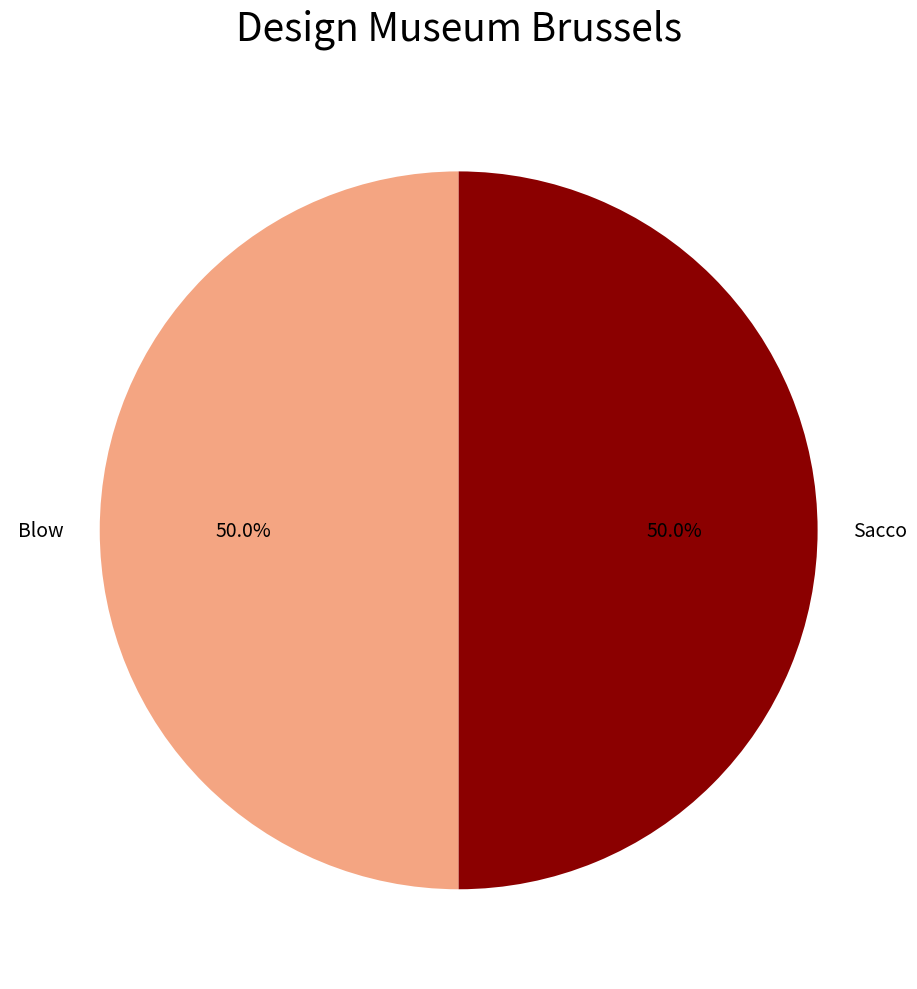

What is the ratio of the value at Blow to the value at Sacco?

1.0